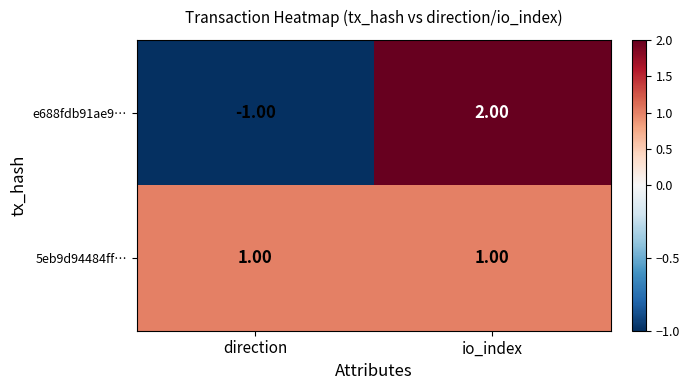

List the series in order of their peak value, lowest first.

5eb9d94484ff…, e688fdb91ae9…